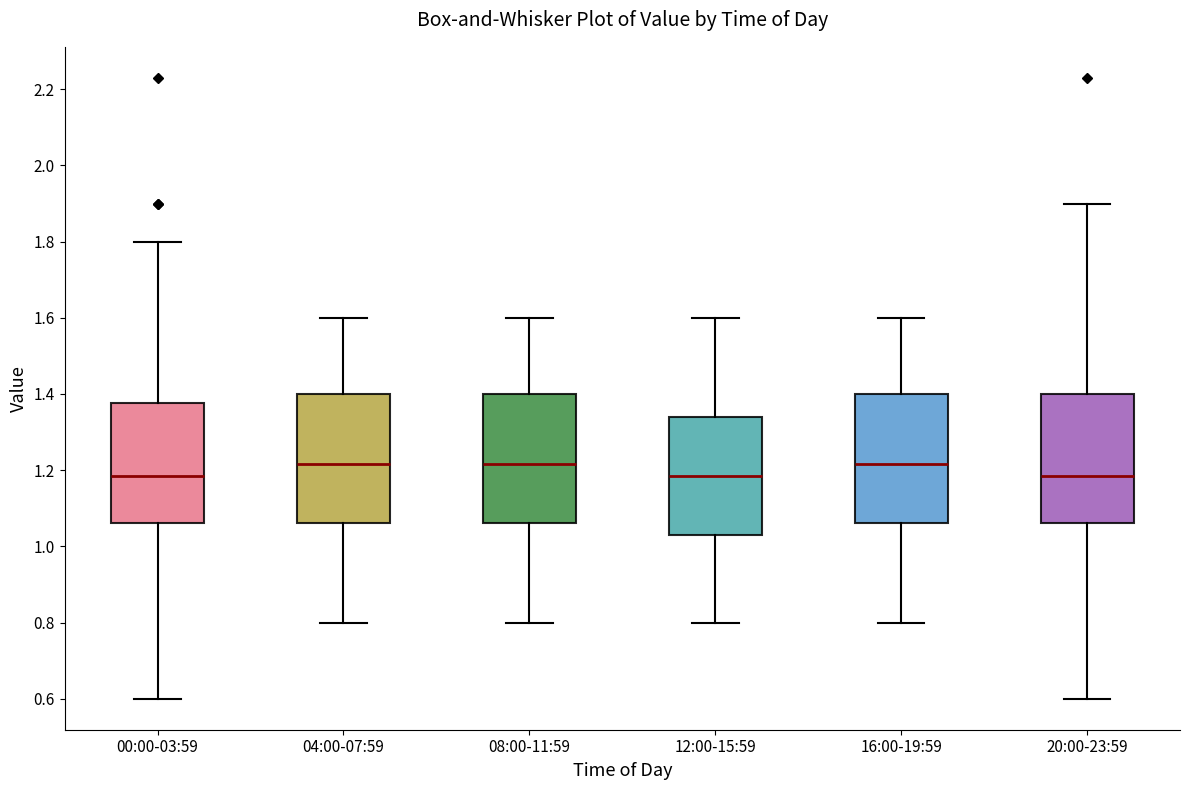

Reading left to right, transcribe this box plot: for each box, give where its median line is, the range the box spans, and where its two whiskers end, as read against the y-axis. The values are not printed on the chart, so give them approximately, as read against the axis.

00:00-03:59: median 1.18, box 1.06 to 1.38, whiskers 0.60 to 1.80
04:00-07:59: median 1.22, box 1.06 to 1.40, whiskers 0.80 to 1.60
08:00-11:59: median 1.22, box 1.06 to 1.40, whiskers 0.80 to 1.60
12:00-15:59: median 1.18, box 1.04 to 1.34, whiskers 0.80 to 1.60
16:00-19:59: median 1.22, box 1.06 to 1.40, whiskers 0.80 to 1.60
20:00-23:59: median 1.18, box 1.06 to 1.40, whiskers 0.60 to 1.90